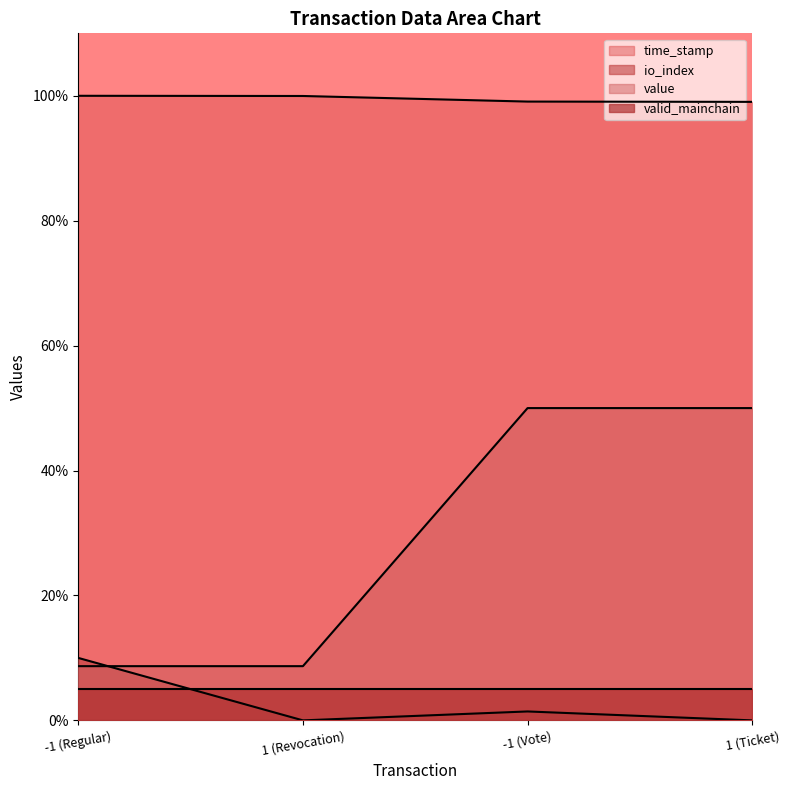

What is the label of the 1st point from the right?

1 (Ticket)